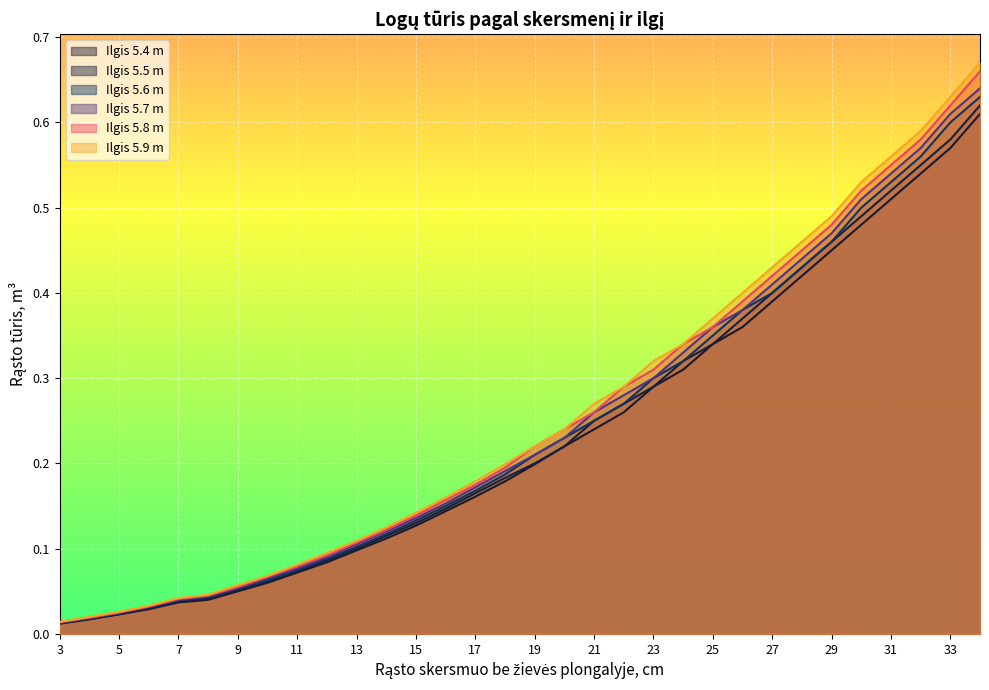

How many lines are shown in the chart?

6